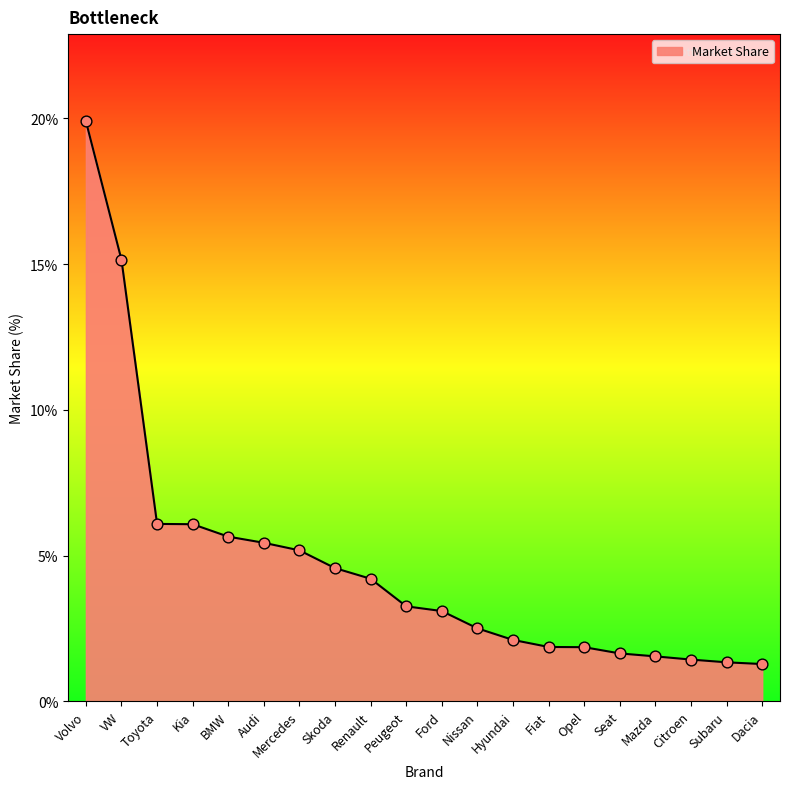

Between Hyundai and Citroen, which is larger?

Hyundai